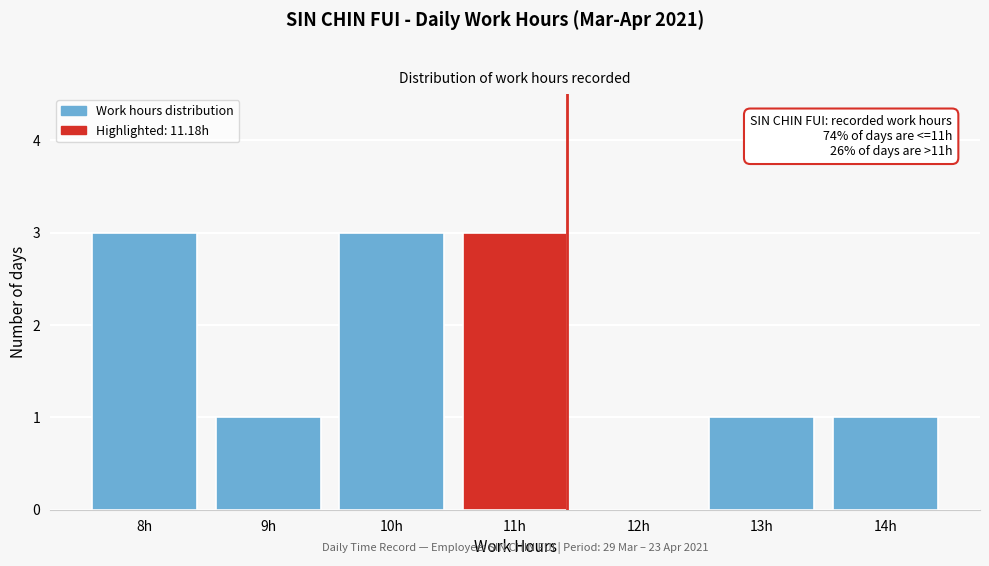

Reading left to right, extract all data points from this chart.

8h=3	9h=1	10h=3	11h=3	12h=0	13h=1	14h=1